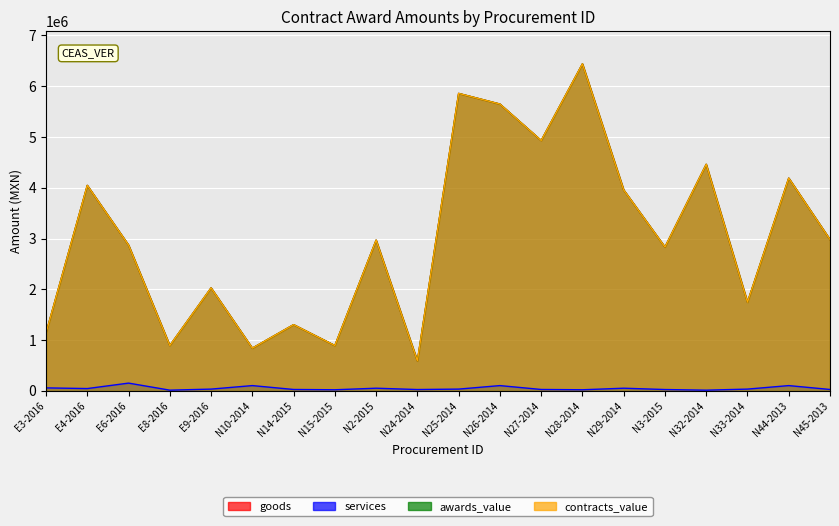

Reading left to right, transcribe all the data shown in this chart.

goods: E3-2016=1140517.2	E4-2016=4046120.7	E6-2016=2870689.7	E8-2016=892241.4	E9-2016=2027586.2	N10-2014=840517.2	N14-2015=1303448.3	N15-2015=892241.4	N2-2015=2967672.4	N24-2014=589655.2	N25-2014=5857758.6	N26-2014=5648275.8	N27-2014=4930603.5	N28-2014=6439655.2	N29-2014=3956896.5	N3-2015=2831896.5	N32-2014=4461206.9	N33-2014=1745689.7	N44-2013=4189655.2	N45-2013=2979310.3
services: E3-2016=58500.0	E4-2016=45034.5	E6-2016=152500.0	E8-2016=13436.5	E9-2016=34482.8	N10-2014=103448.3	N14-2015=27100.0	N15-2015=21250.0	N2-2015=52000.0	N24-2014=26000.0	N25-2014=34482.8	N26-2014=103448.3	N27-2014=27100.0	N28-2014=21250.0	N29-2014=52000.0	N3-2015=26000.0	N32-2014=13436.5	N33-2014=34482.8	N44-2013=103448.3	N45-2013=27100.0
awards_value: E3-2016=1140517.2	E4-2016=4046120.7	E6-2016=2870689.7	E8-2016=892241.4	E9-2016=2027586.2	N10-2014=840517.2	N14-2015=1303448.3	N15-2015=892241.4	N2-2015=2967672.4	N24-2014=589655.2	N25-2014=5857758.6	N26-2014=5648275.8	N27-2014=4930603.5	N28-2014=6439655.2	N29-2014=3956896.5	N3-2015=2831896.5	N32-2014=4461206.9	N33-2014=1745689.7	N44-2013=4189655.2	N45-2013=2979310.3
contracts_value: E3-2016=1140517.2	E4-2016=4046120.7	E6-2016=2870689.7	E8-2016=892241.4	E9-2016=2027586.2	N10-2014=840517.2	N14-2015=1303448.3	N15-2015=892241.4	N2-2015=2967672.4	N24-2014=589655.2	N25-2014=5857758.6	N26-2014=5648275.8	N27-2014=4930603.5	N28-2014=6439655.2	N29-2014=3956896.5	N3-2015=2831896.5	N32-2014=4461206.9	N33-2014=1745689.7	N44-2013=4189655.2	N45-2013=2979310.3